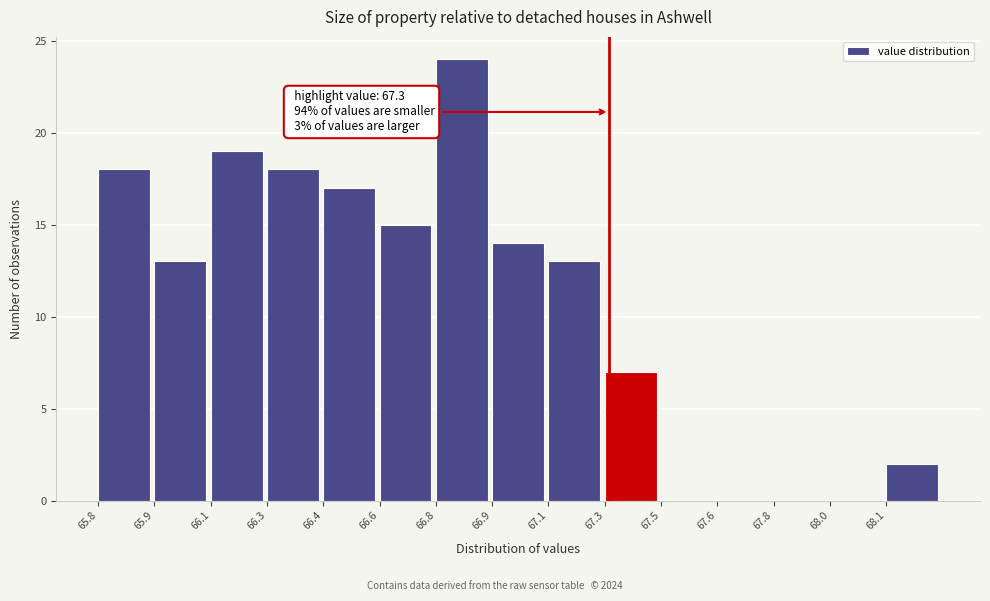

Reading left to right, list all the values displayed in this chart.

65.8=18	65.9=13	66.1=19	66.3=18	66.4=17	66.6=15	66.8=24	66.9=14	67.1=13	67.3=7	67.5=0	67.6=0	67.8=0	68.0=0	68.1=2